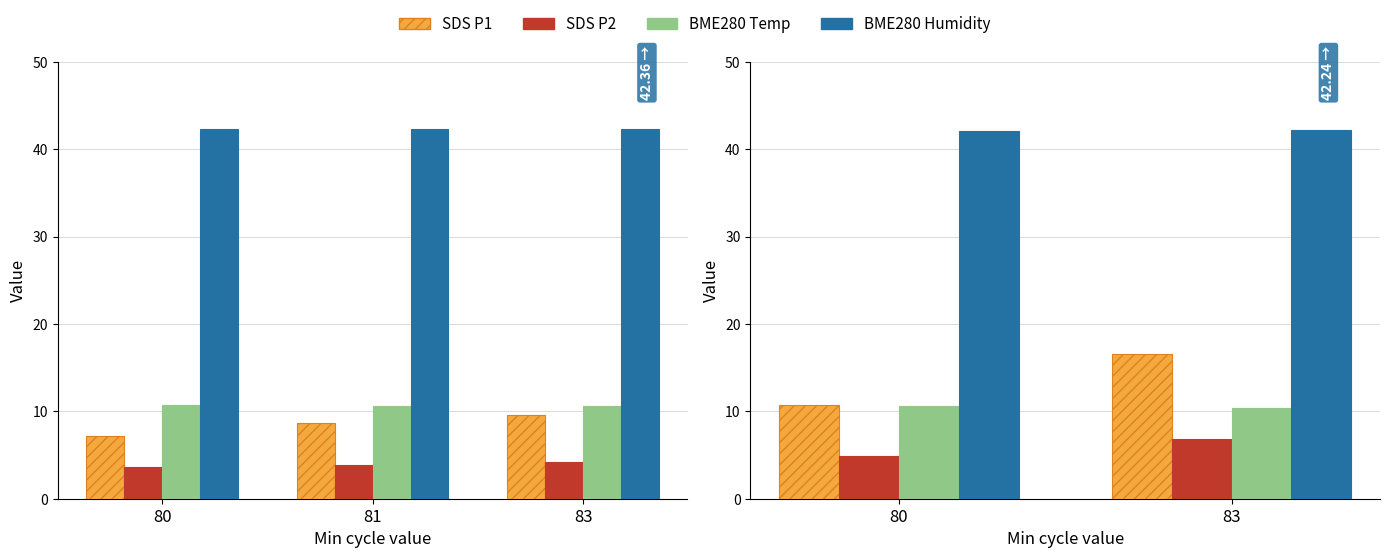

What is the approximate value of BME280_temperature at 80?

10.7